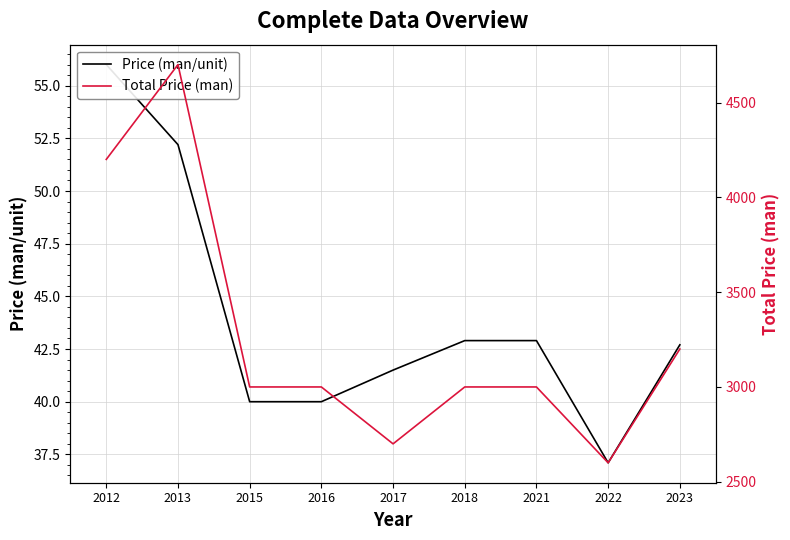

The Price (man/unit) series shows 63.4 at 2017. True or false?

False